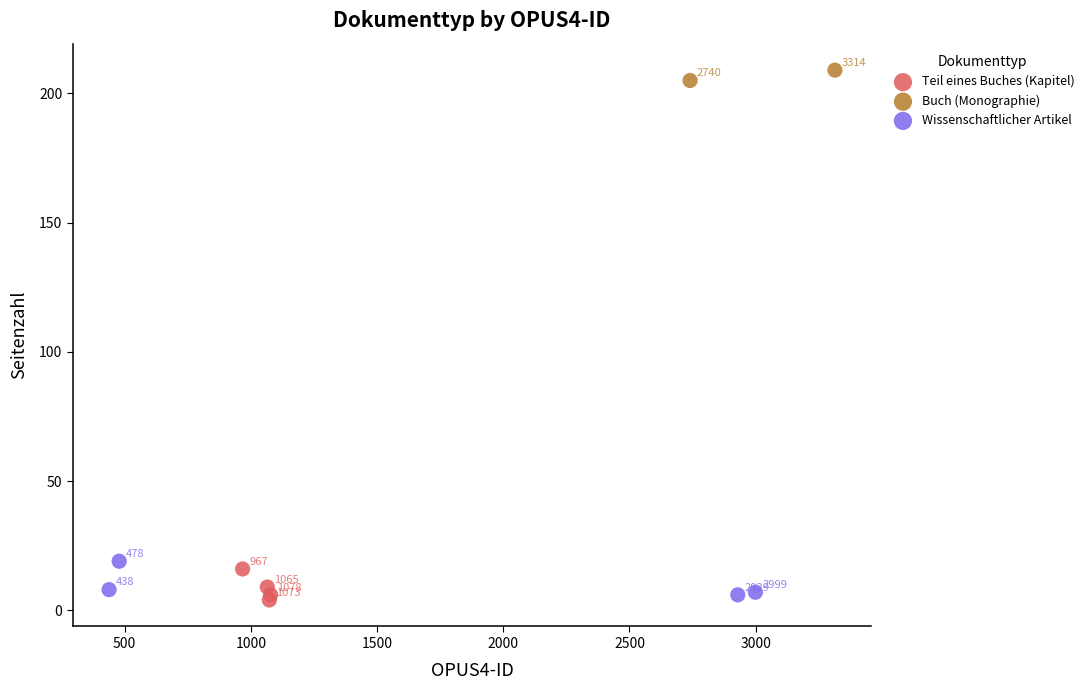

Which series contains the highest Y value?

Buch (Monographie)